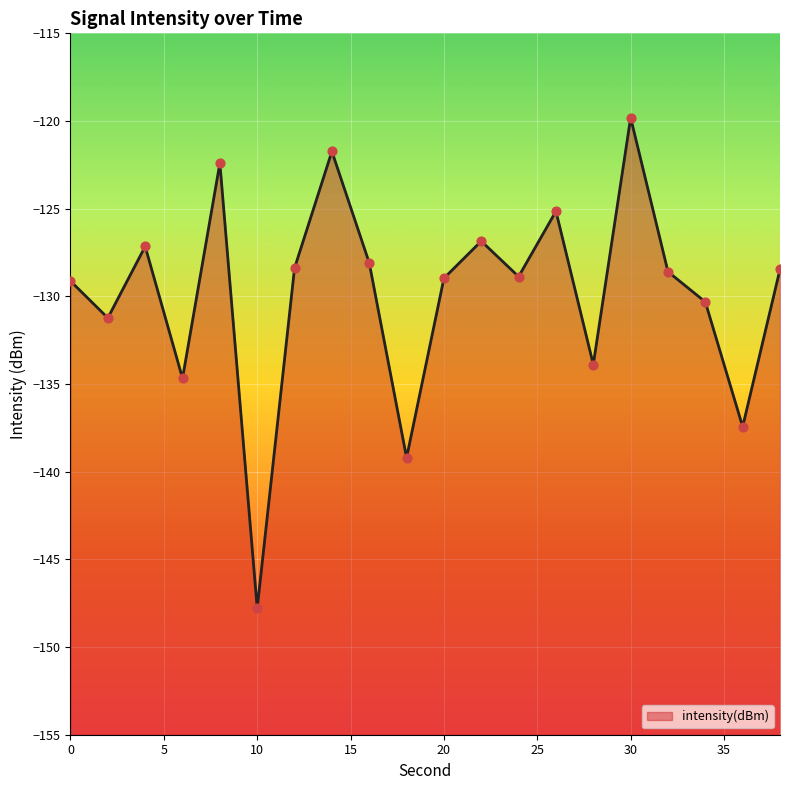

What is the change in value from 24 to 38?

+0.4